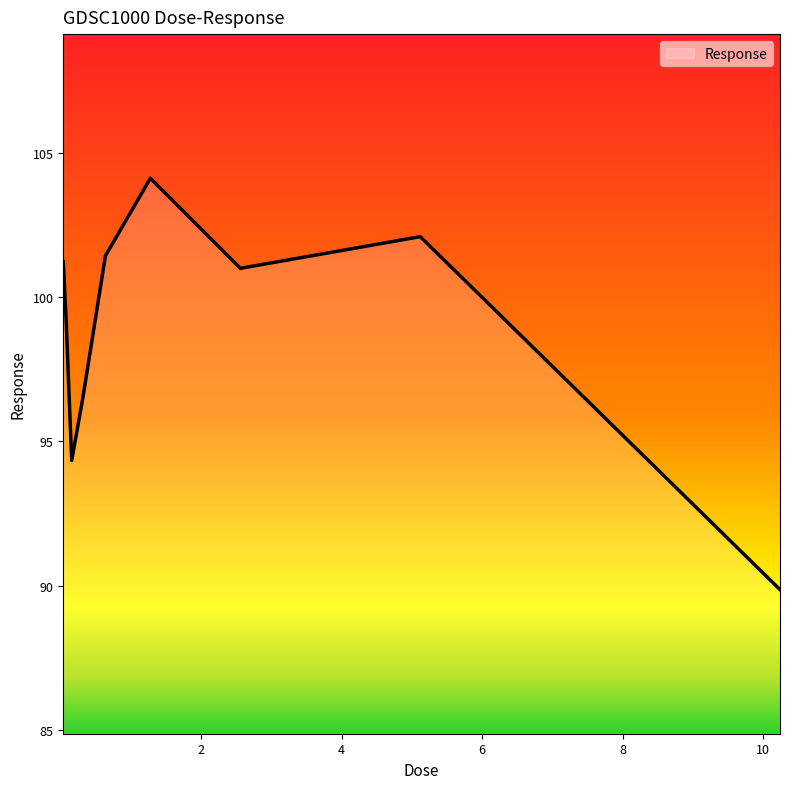

What is the difference between the maximum and minimum values?

14.3